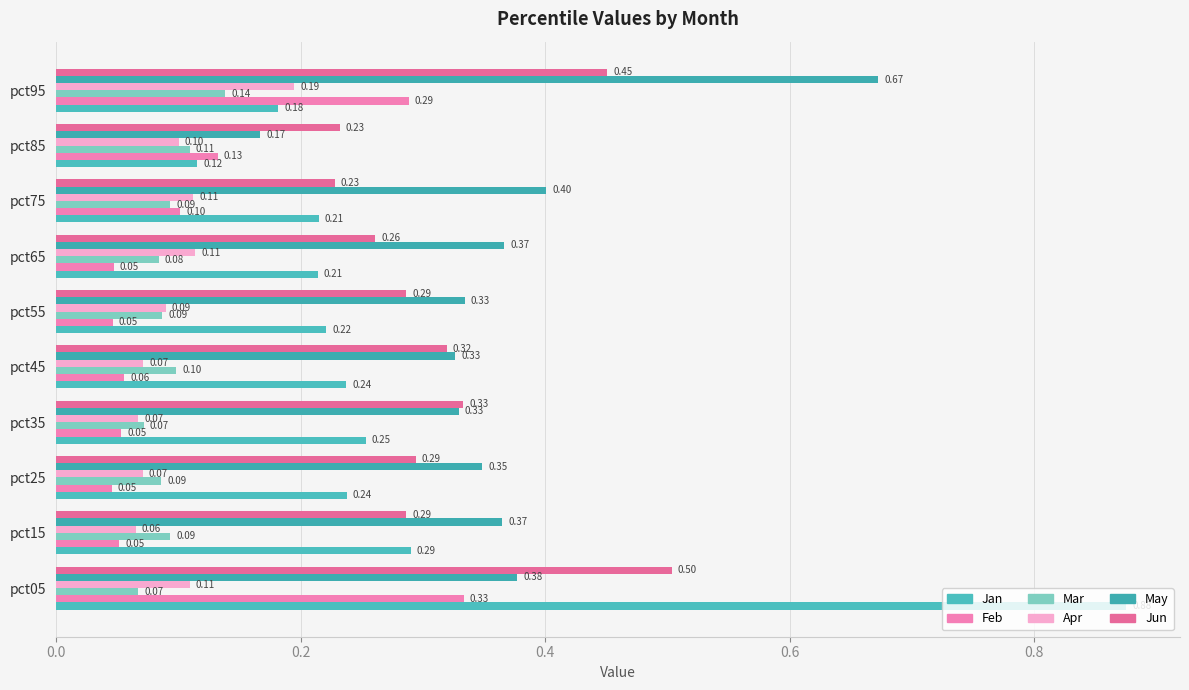

How many data points does each series have?

10